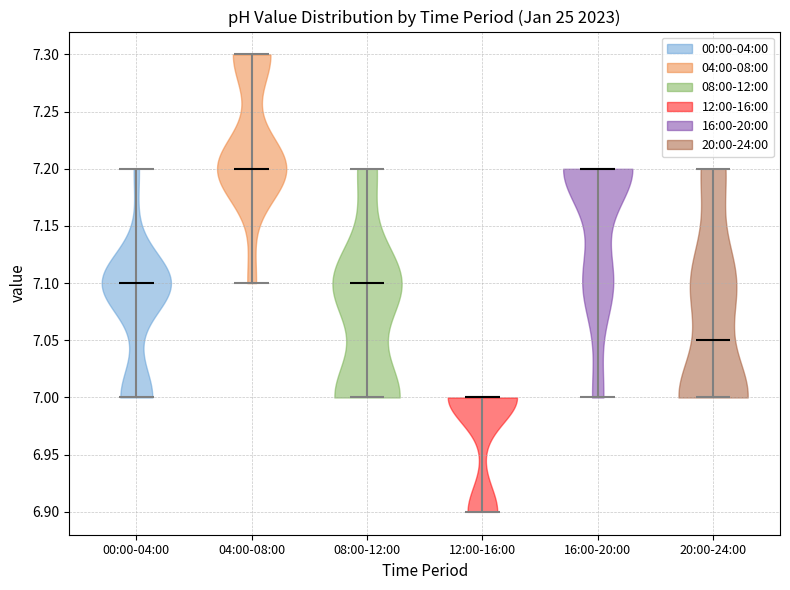

Reading left to right, read every violin against the y-axis: where its median line is, and the lowest and highest points it reaches. The values are not printed on the chart, so give them approximately, as read against the axis.

00:00-04:00: median line 7.10, lowest point 7.00, highest point 7.20
04:00-08:00: median line 7.20, lowest point 7.10, highest point 7.30
08:00-12:00: median line 7.10, lowest point 7.00, highest point 7.20
12:00-16:00: median line 7.00, lowest point 6.90, highest point 7.00
16:00-20:00: median line 7.20, lowest point 7.00, highest point 7.20
20:00-24:00: median line 7.05, lowest point 7.00, highest point 7.20